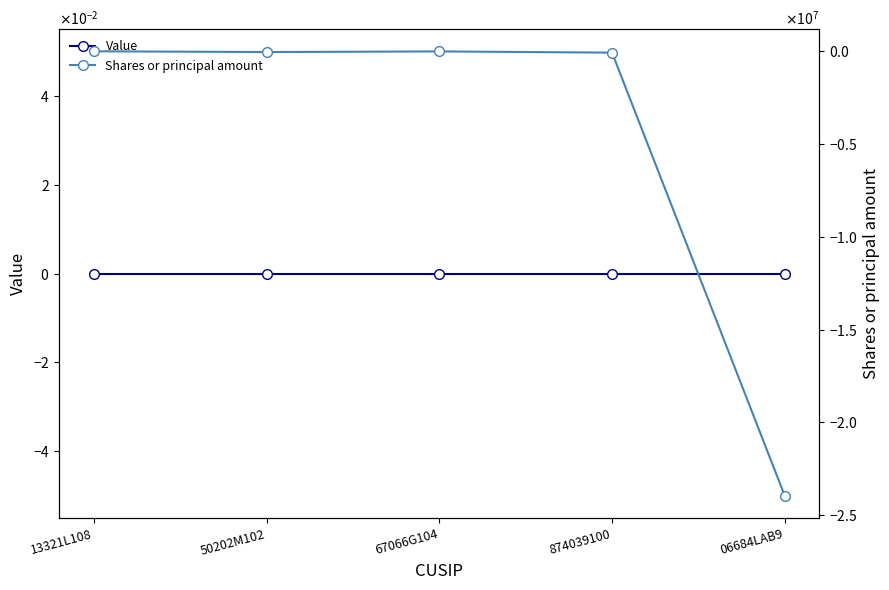

The value of Shares or principal amount at 13321L108 is -730. True or false?

False